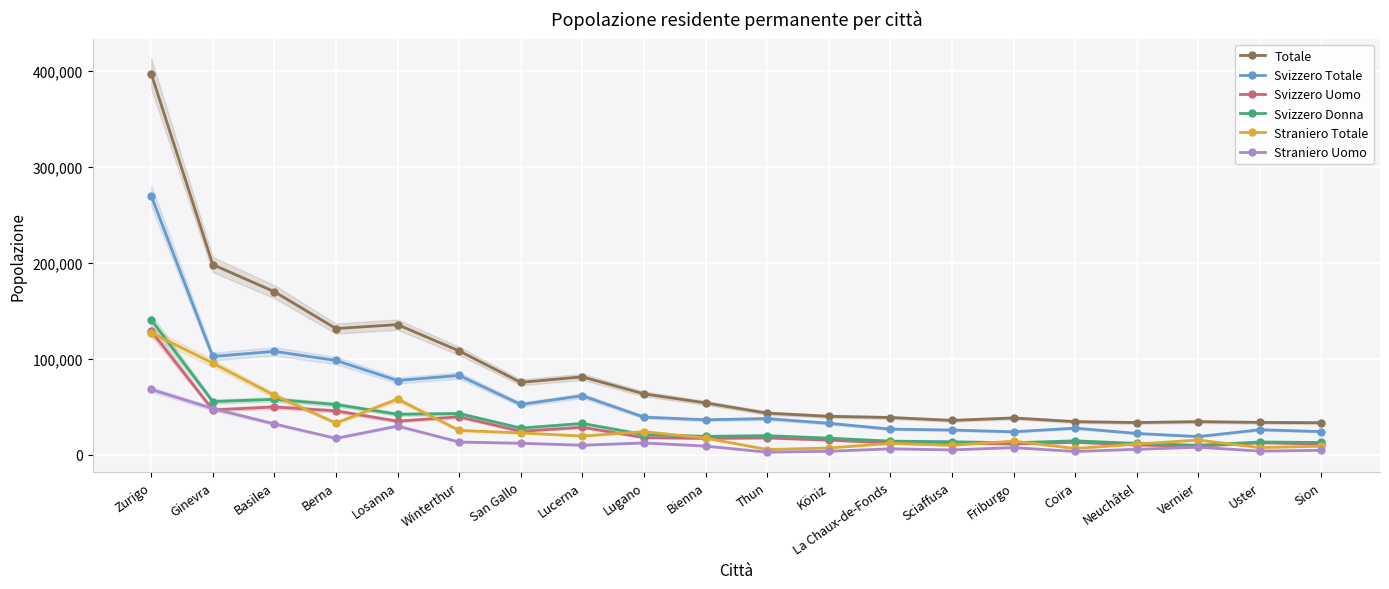

Does the chart display data point markers on the line(s)?

Yes